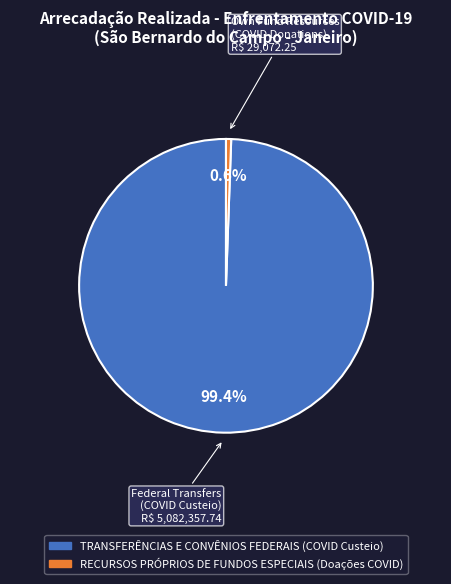

To the nearest percent, what portion does TRANSFERÊNCIAS E CONVÊNIOS FEDERAIS (COVID Custeio) represent?

99%